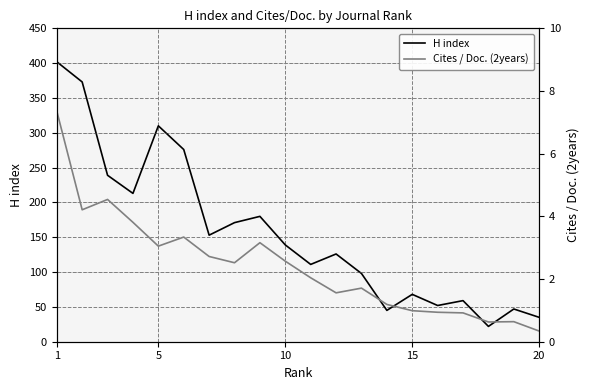

What is the maximum value shown in the chart?

402.0